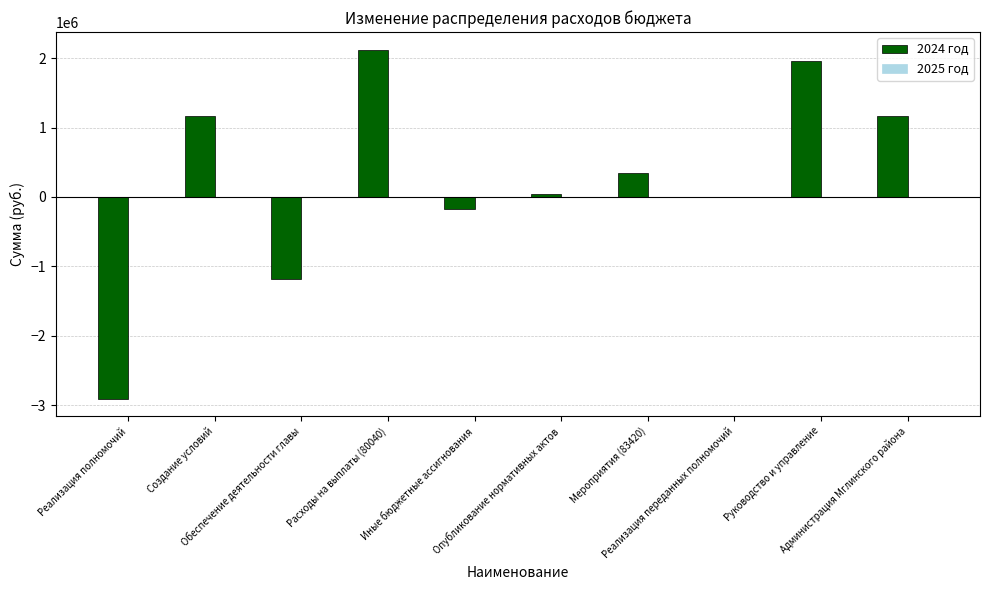

What is the sum of all values?

2547177.7